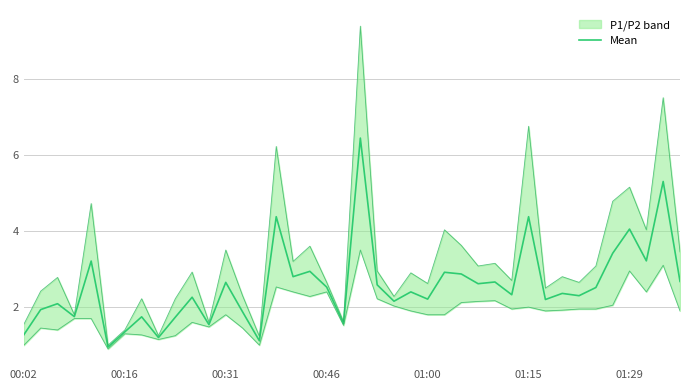

Where is the data nearest to the value 3?

17